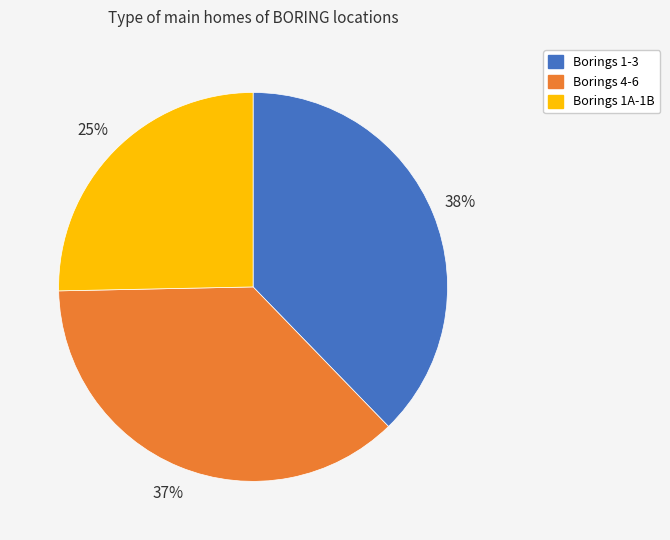

Rank the categories by value from highest to lowest.

Borings 1-3, Borings 4-6, Borings 1A-1B